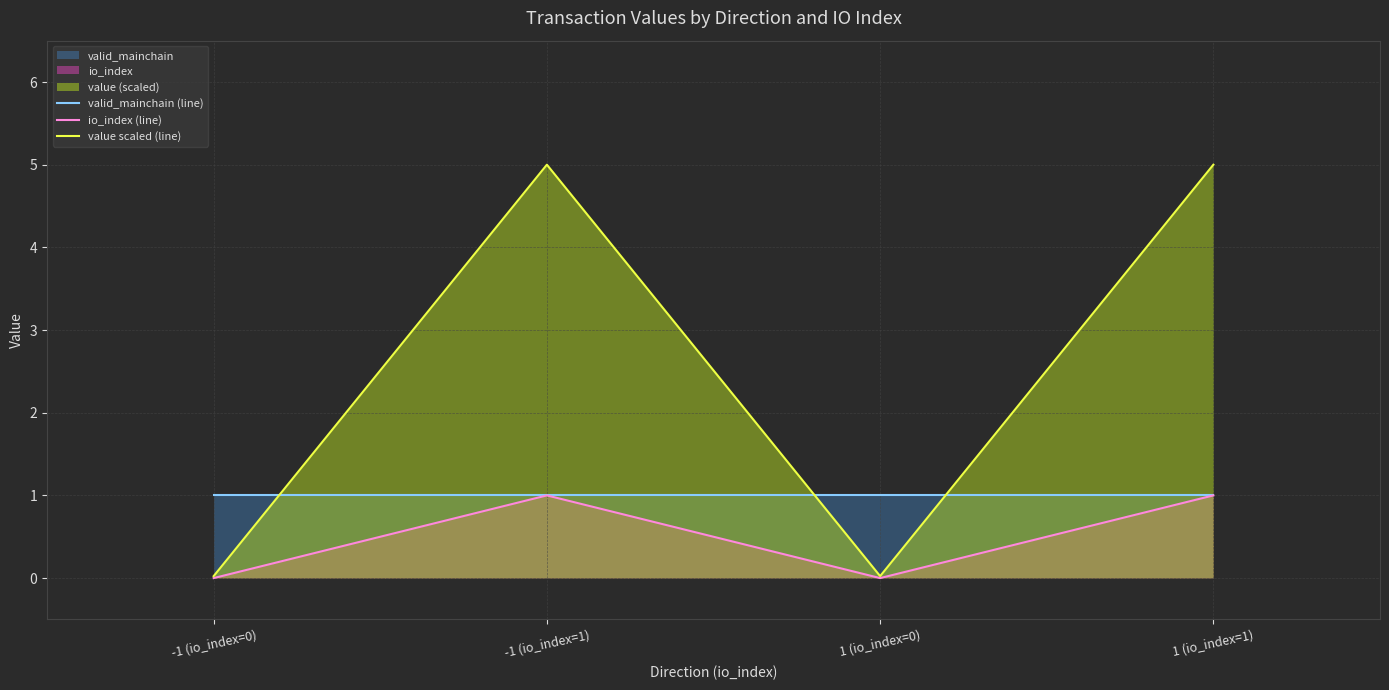

The value scaled (line) series shows 0.0 at -1 (io_index=0). True or false?

False